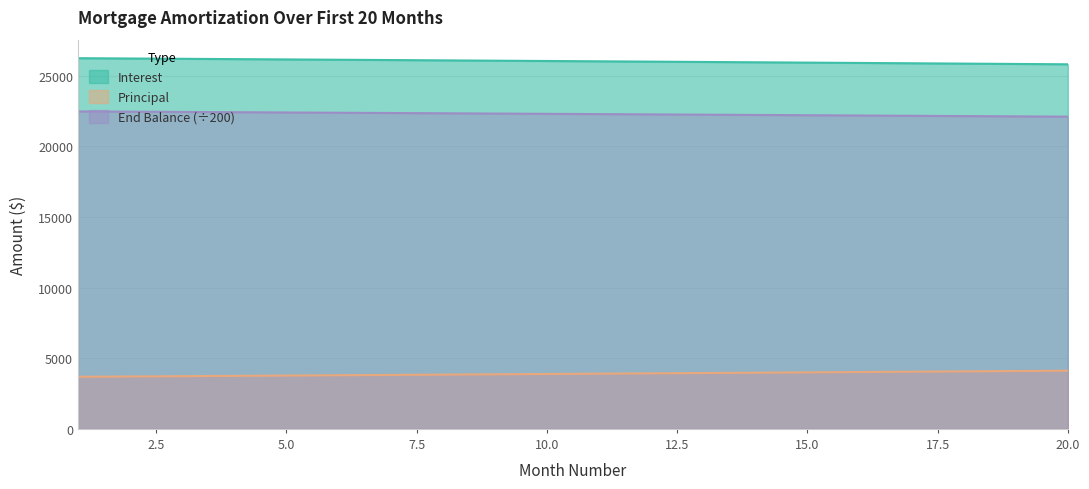

What is the approximate value of End Balance at 1?

3688.6